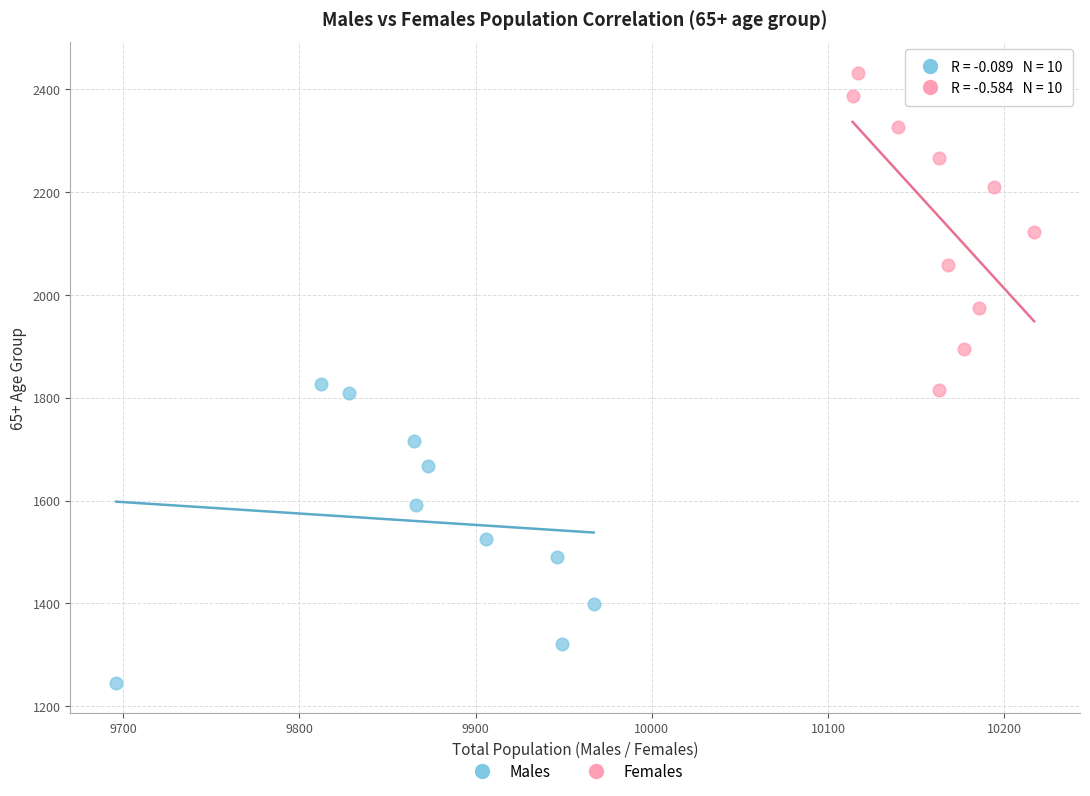

Which series contains the lowest Y value?

Males